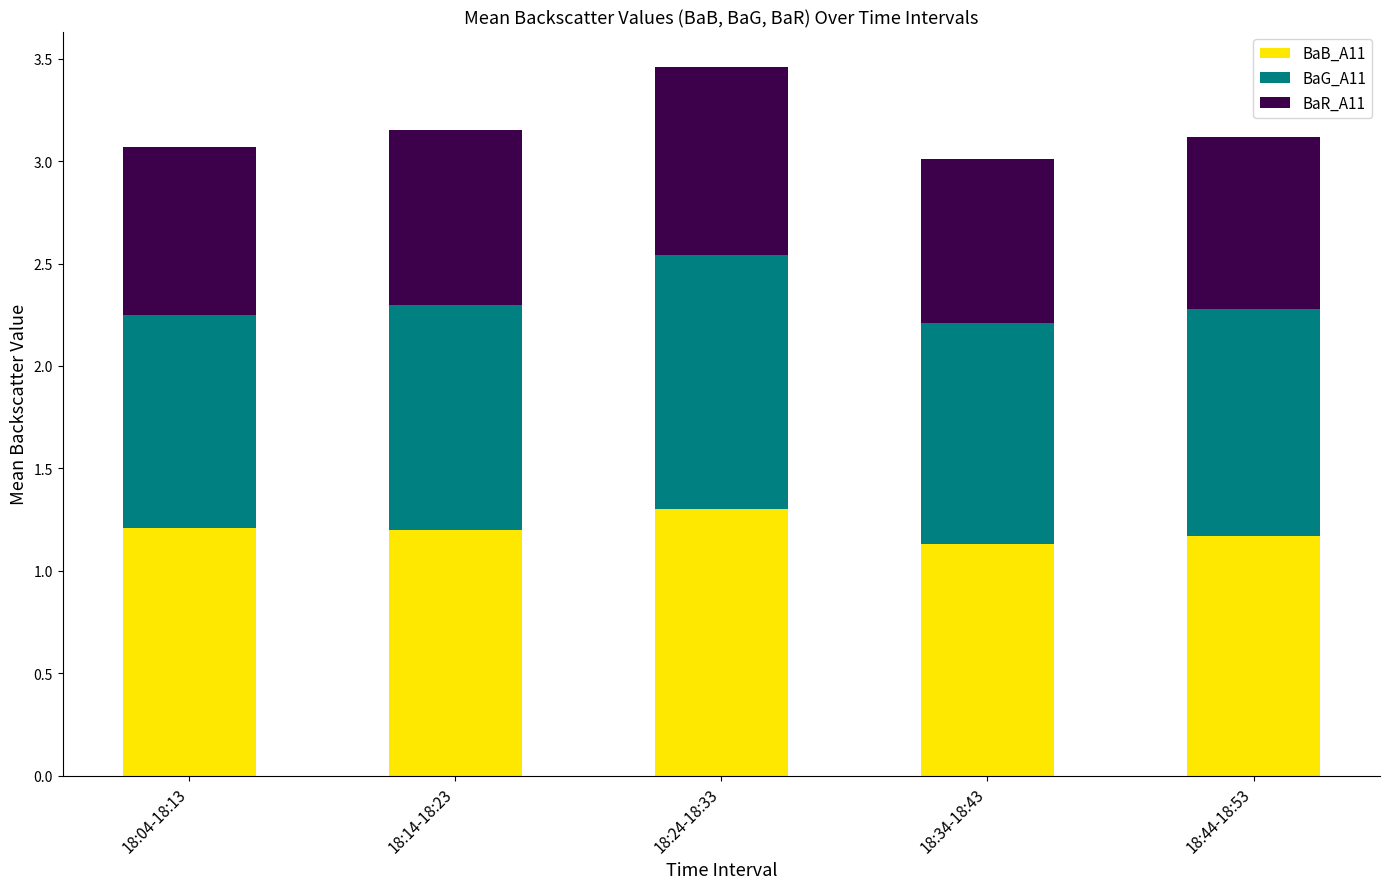

Are the bars horizontal?

No